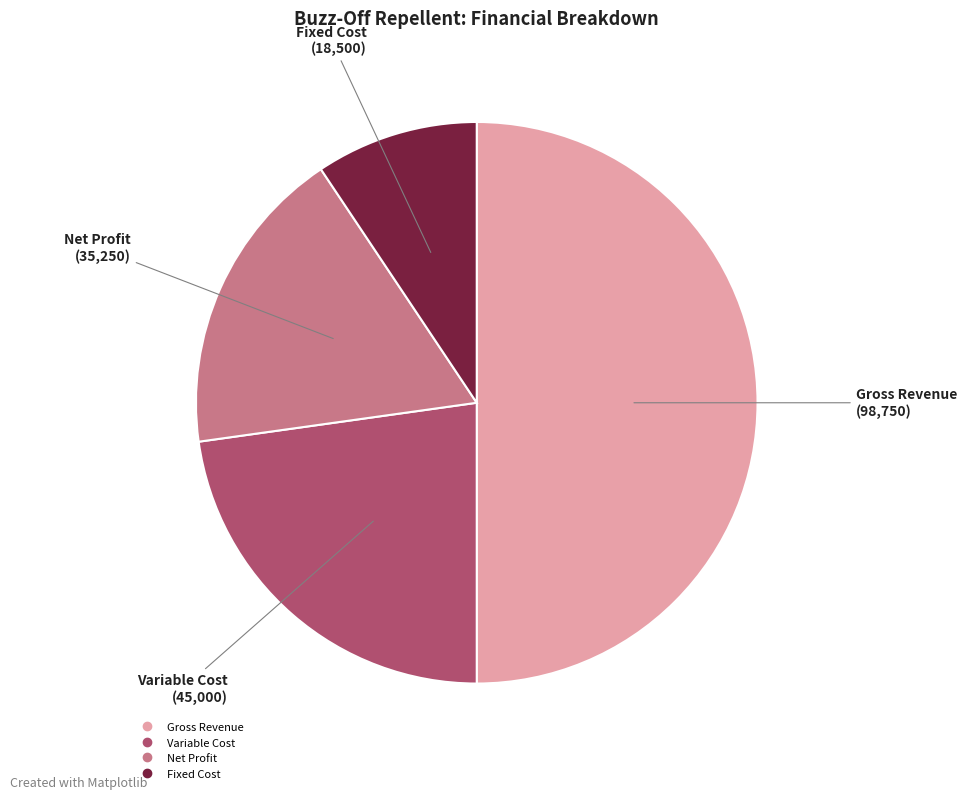

The Gross Revenue slice represents 57% of the pie. True or false?

False